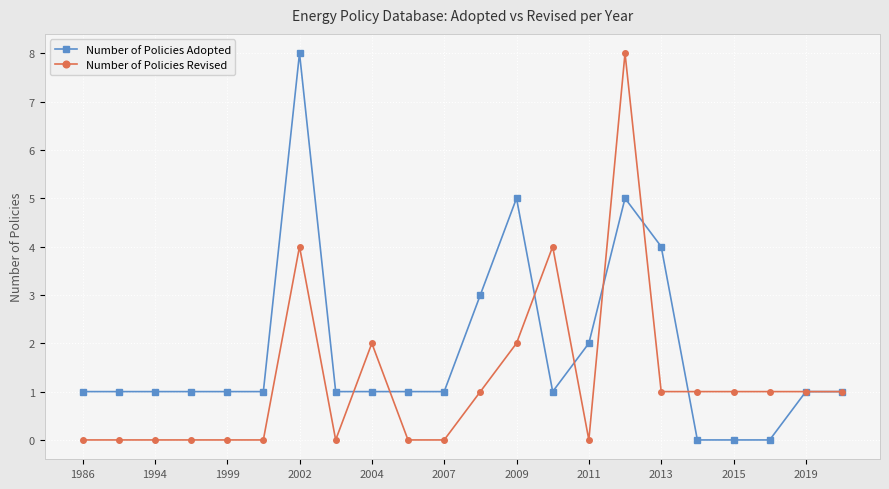

What is the value of the Number of Policies Adopted point at the 9th from the left?

1